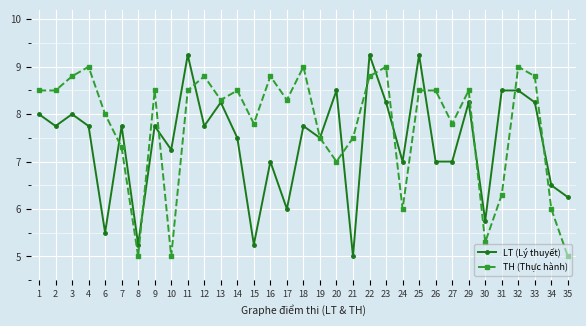

Between 10 and 19, which series saw the biggest shift?

TH (Thực hành)